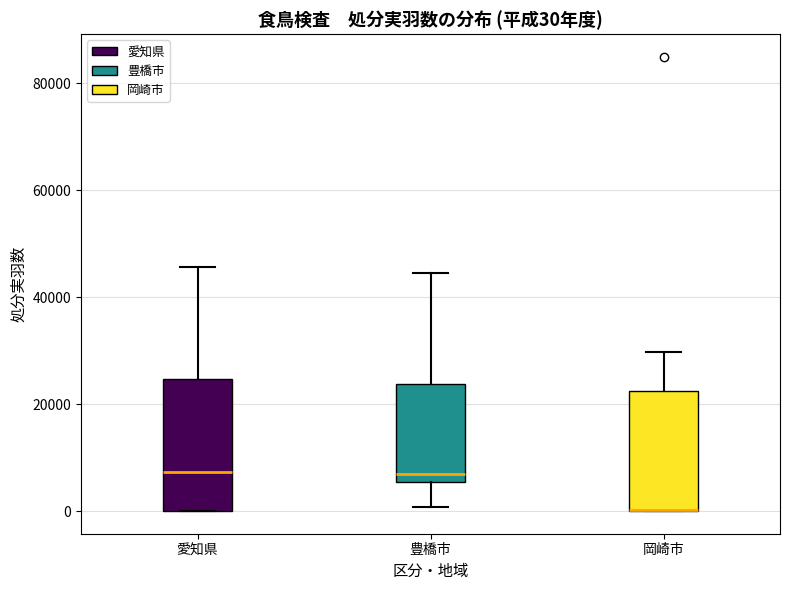

Comparing the boxes themselves (not the whiskers), which one is the tallest?

愛知県